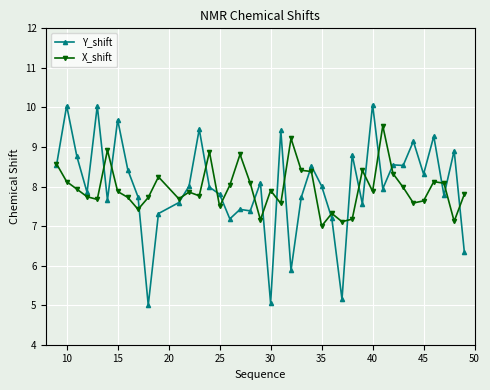

How many data points in X_shift are less than 7?

1